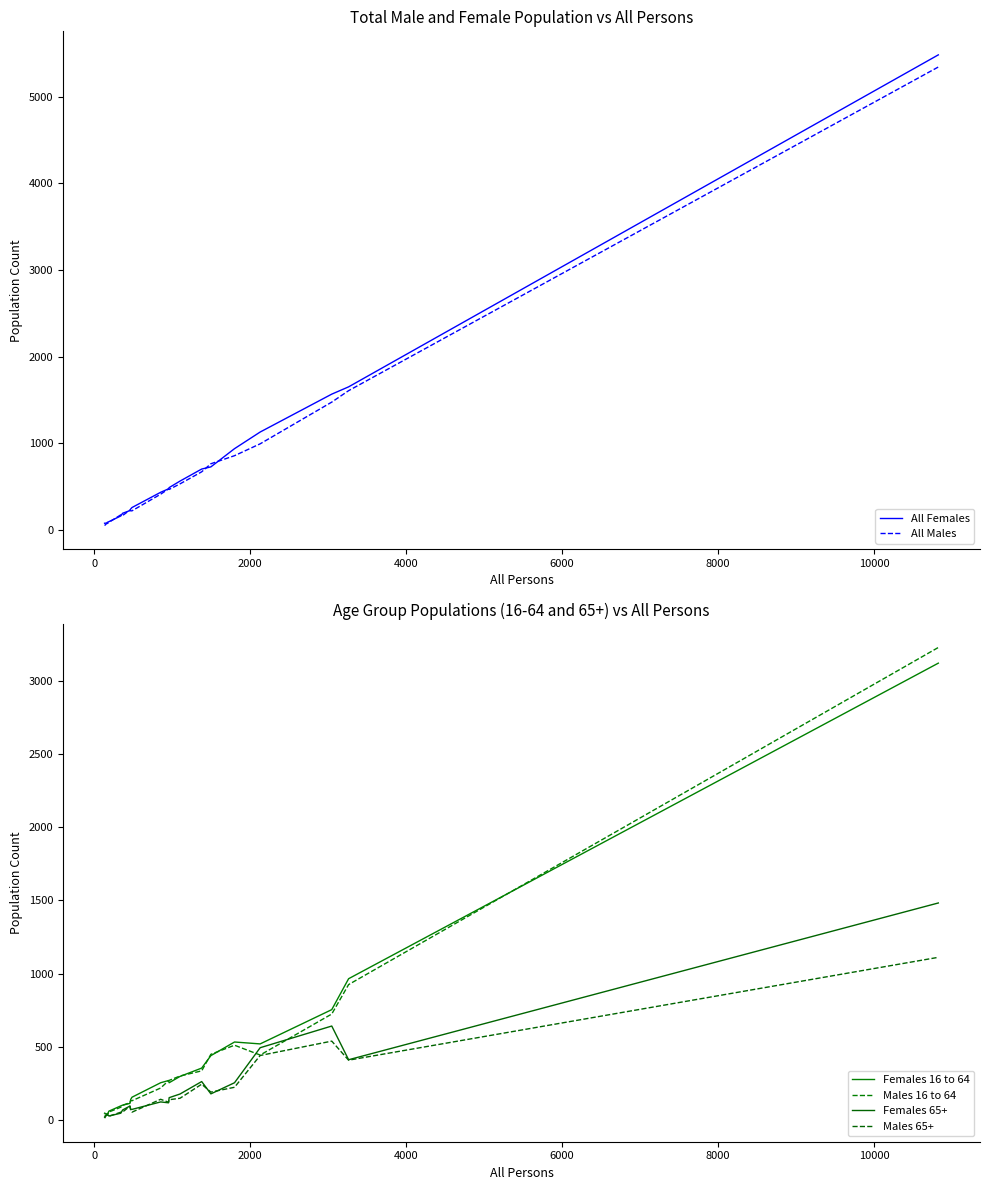

Does the chart have visible grid lines?

No